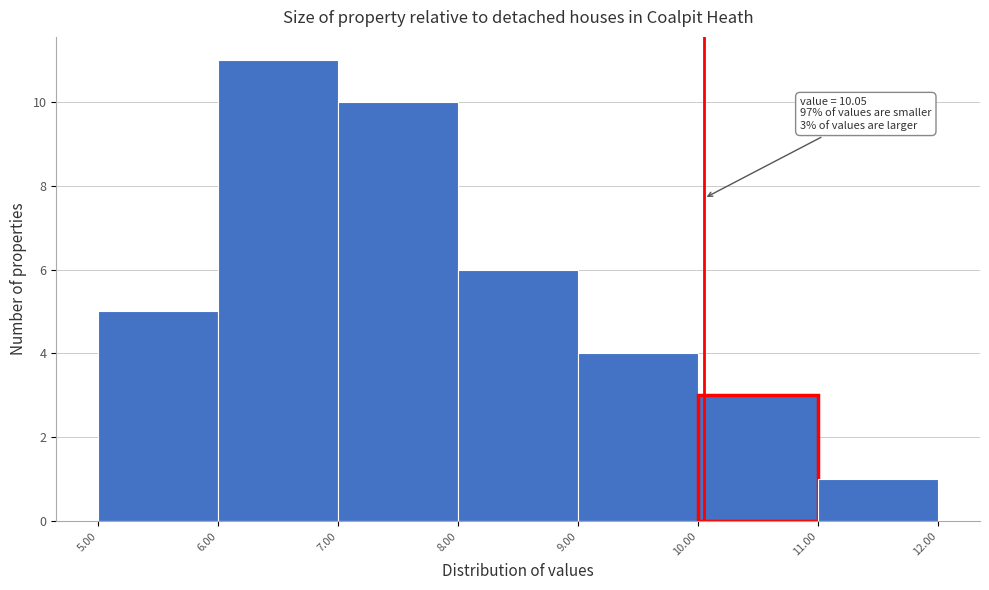

Over which range of the x-axis is the bar tallest?

6.00 to 7.00